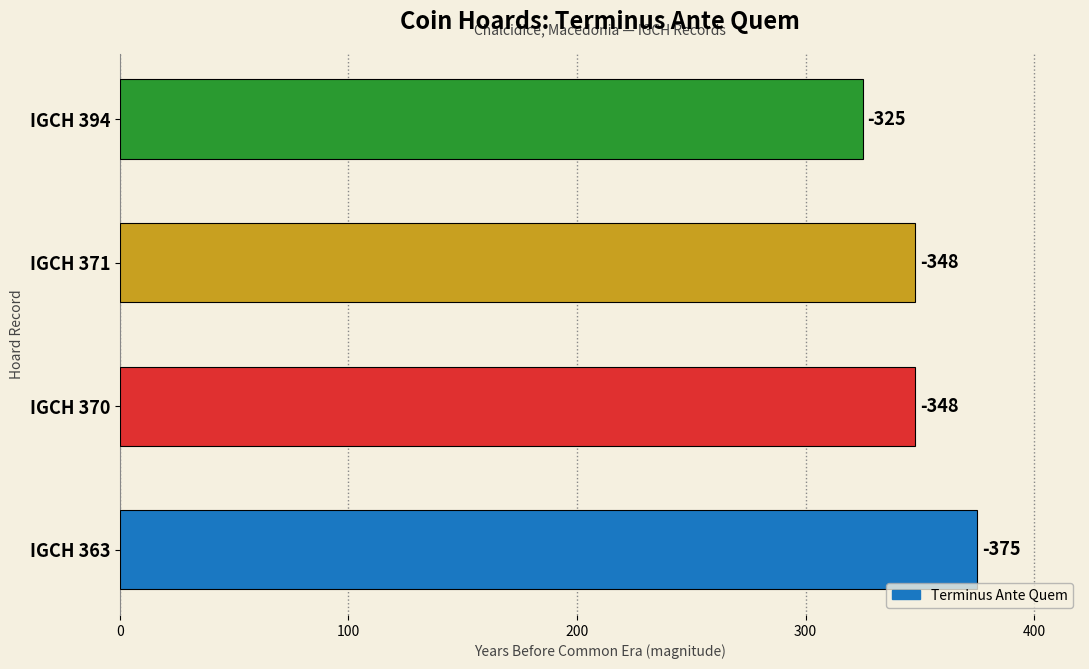

Are the bars horizontal?

Yes